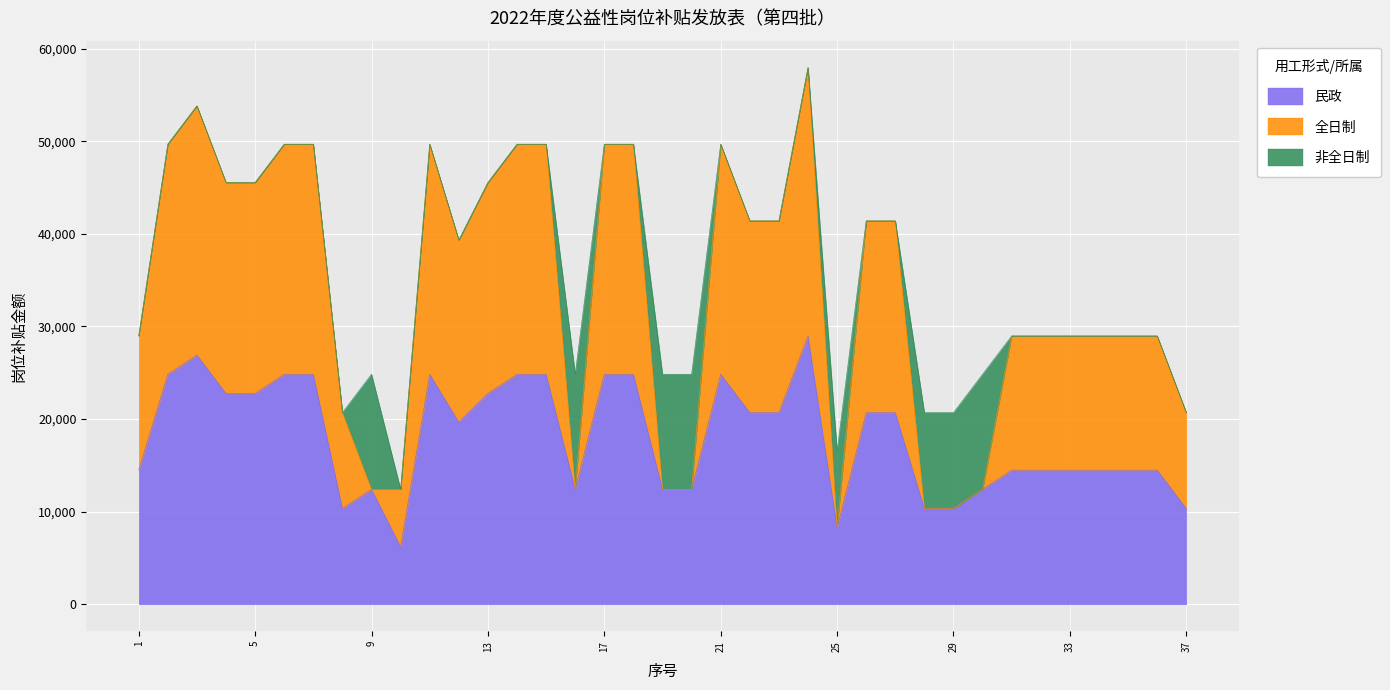

What is the spread (max minus min) of values at 27?

20700